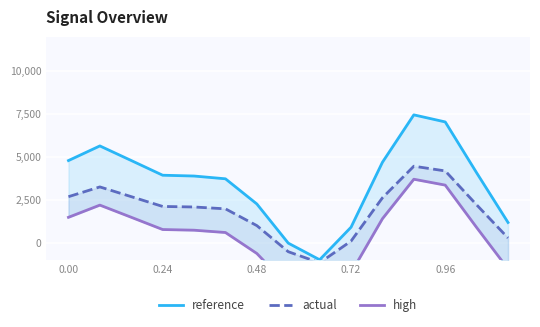

True or false: high has more than 1 points higher than both neighbors.

True